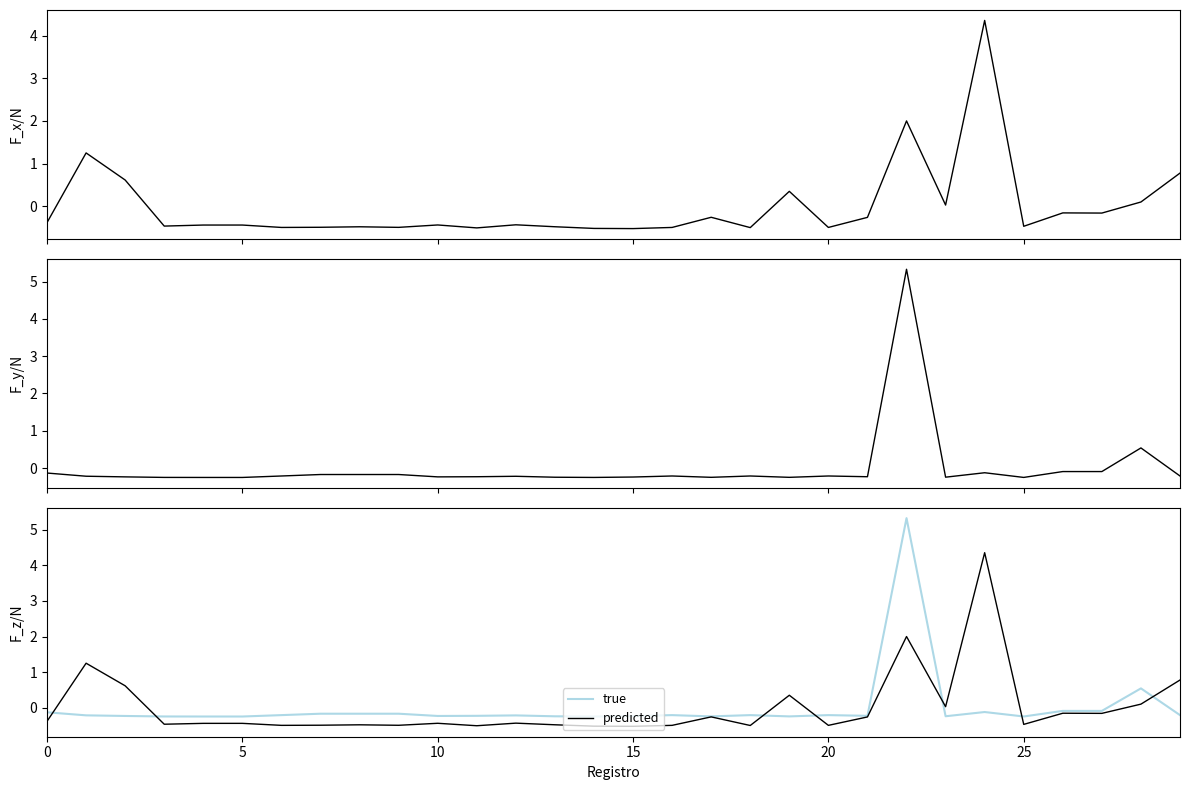

The predicted series shows -0.4 at 0. True or false?

True